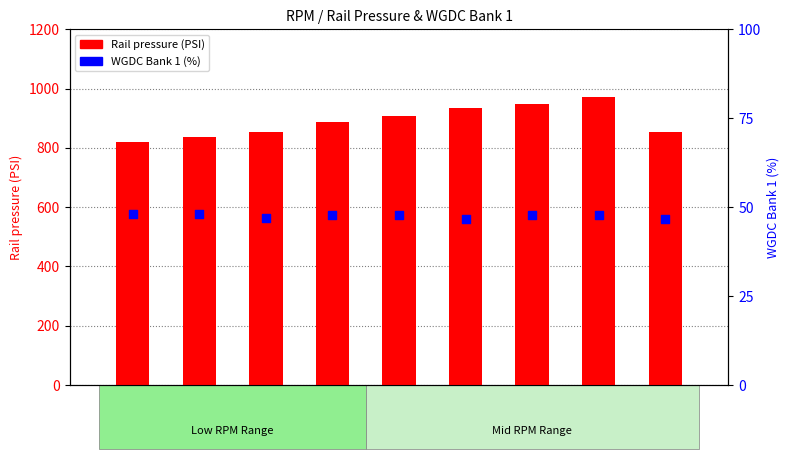

Which series contains the highest Y value?

Rail pressure (PSI)